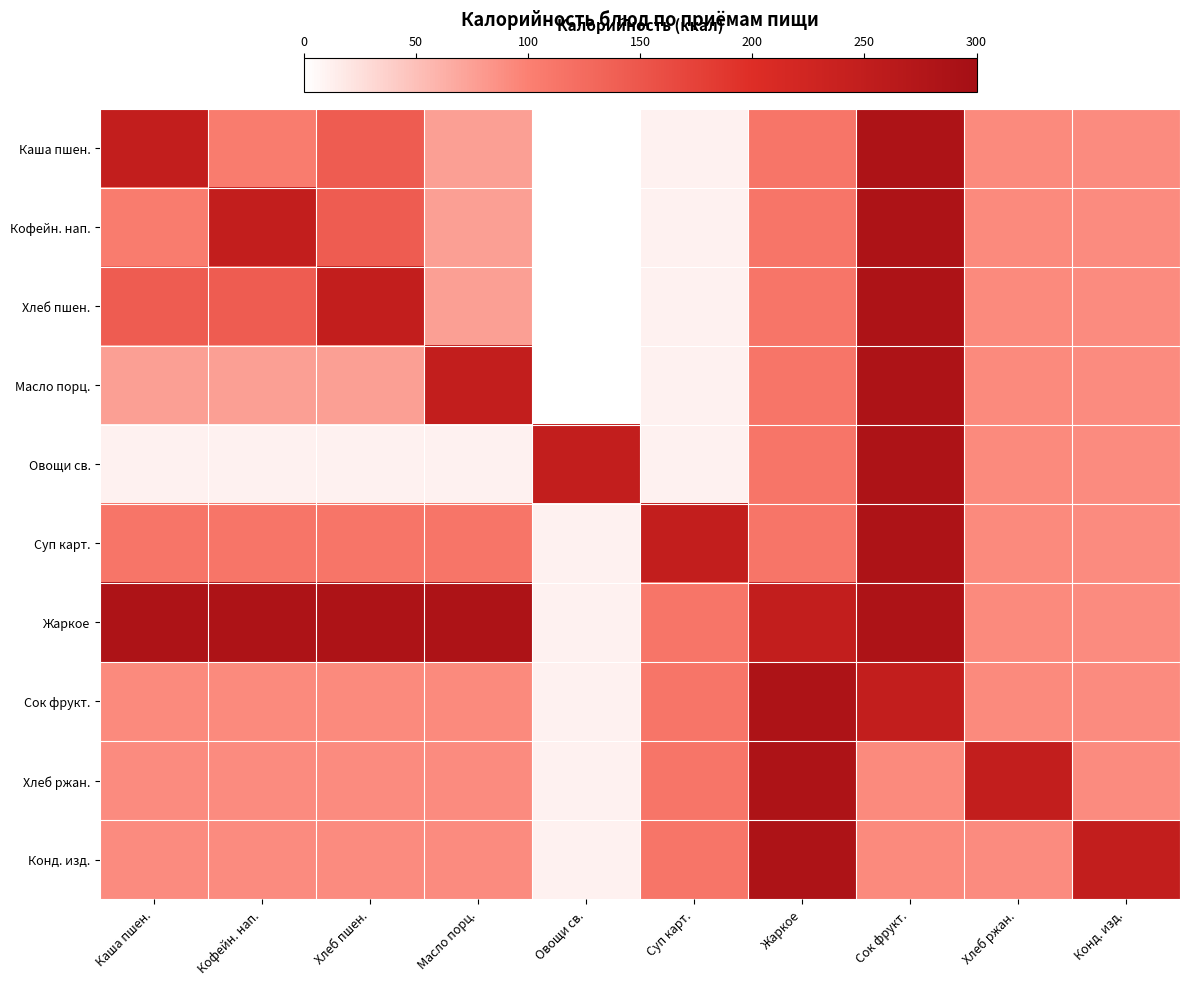

Reading right to left, extract all data points from this chart.

Каша пшен.: Конд. изд.=0.3	Хлеб ржан.=0.3	Сок фрукт.=0.9	Жаркое=0.4	Суп карт.=0.0	Овощи св.=0.0	Масло порц.=0.2	Хлеб пшен.=0.5	Кофейн. нап.=0.3	Каша пшен.=0.8
Кофейн. нап.: Конд. изд.=0.3	Хлеб ржан.=0.3	Сок фрукт.=0.9	Жаркое=0.4	Суп карт.=0.0	Овощи св.=0.0	Масло порц.=0.2	Хлеб пшен.=0.5	Кофейн. нап.=0.8	Каша пшен.=0.3
Хлеб пшен.: Конд. изд.=0.3	Хлеб ржан.=0.3	Сок фрукт.=0.9	Жаркое=0.4	Суп карт.=0.0	Овощи св.=0.0	Масло порц.=0.2	Хлеб пшен.=0.8	Кофейн. нап.=0.5	Каша пшен.=0.5
Масло порц.: Конд. изд.=0.3	Хлеб ржан.=0.3	Сок фрукт.=0.9	Жаркое=0.4	Суп карт.=0.0	Овощи св.=0.0	Масло порц.=0.8	Хлеб пшен.=0.2	Кофейн. нап.=0.2	Каша пшен.=0.2
Овощи св.: Конд. изд.=0.3	Хлеб ржан.=0.3	Сок фрукт.=0.9	Жаркое=0.4	Суп карт.=0.0	Овощи св.=0.8	Масло порц.=0.0	Хлеб пшен.=0.0	Кофейн. нап.=0.0	Каша пшен.=0.0
Суп карт.: Конд. изд.=0.3	Хлеб ржан.=0.3	Сок фрукт.=0.9	Жаркое=0.4	Суп карт.=0.8	Овощи св.=0.0	Масло порц.=0.4	Хлеб пшен.=0.4	Кофейн. нап.=0.4	Каша пшен.=0.4
Жаркое: Конд. изд.=0.3	Хлеб ржан.=0.3	Сок фрукт.=0.9	Жаркое=0.8	Суп карт.=0.4	Овощи св.=0.0	Масло порц.=0.9	Хлеб пшен.=0.9	Кофейн. нап.=0.9	Каша пшен.=0.9
Сок фрукт.: Конд. изд.=0.3	Хлеб ржан.=0.3	Сок фрукт.=0.8	Жаркое=0.9	Суп карт.=0.4	Овощи св.=0.0	Масло порц.=0.3	Хлеб пшен.=0.3	Кофейн. нап.=0.3	Каша пшен.=0.3
Хлеб ржан.: Конд. изд.=0.3	Хлеб ржан.=0.8	Сок фрукт.=0.3	Жаркое=0.9	Суп карт.=0.4	Овощи св.=0.0	Масло порц.=0.3	Хлеб пшен.=0.3	Кофейн. нап.=0.3	Каша пшен.=0.3
Конд. изд.: Конд. изд.=0.8	Хлеб ржан.=0.3	Сок фрукт.=0.3	Жаркое=0.9	Суп карт.=0.4	Овощи св.=0.0	Масло порц.=0.3	Хлеб пшен.=0.3	Кофейн. нап.=0.3	Каша пшен.=0.3